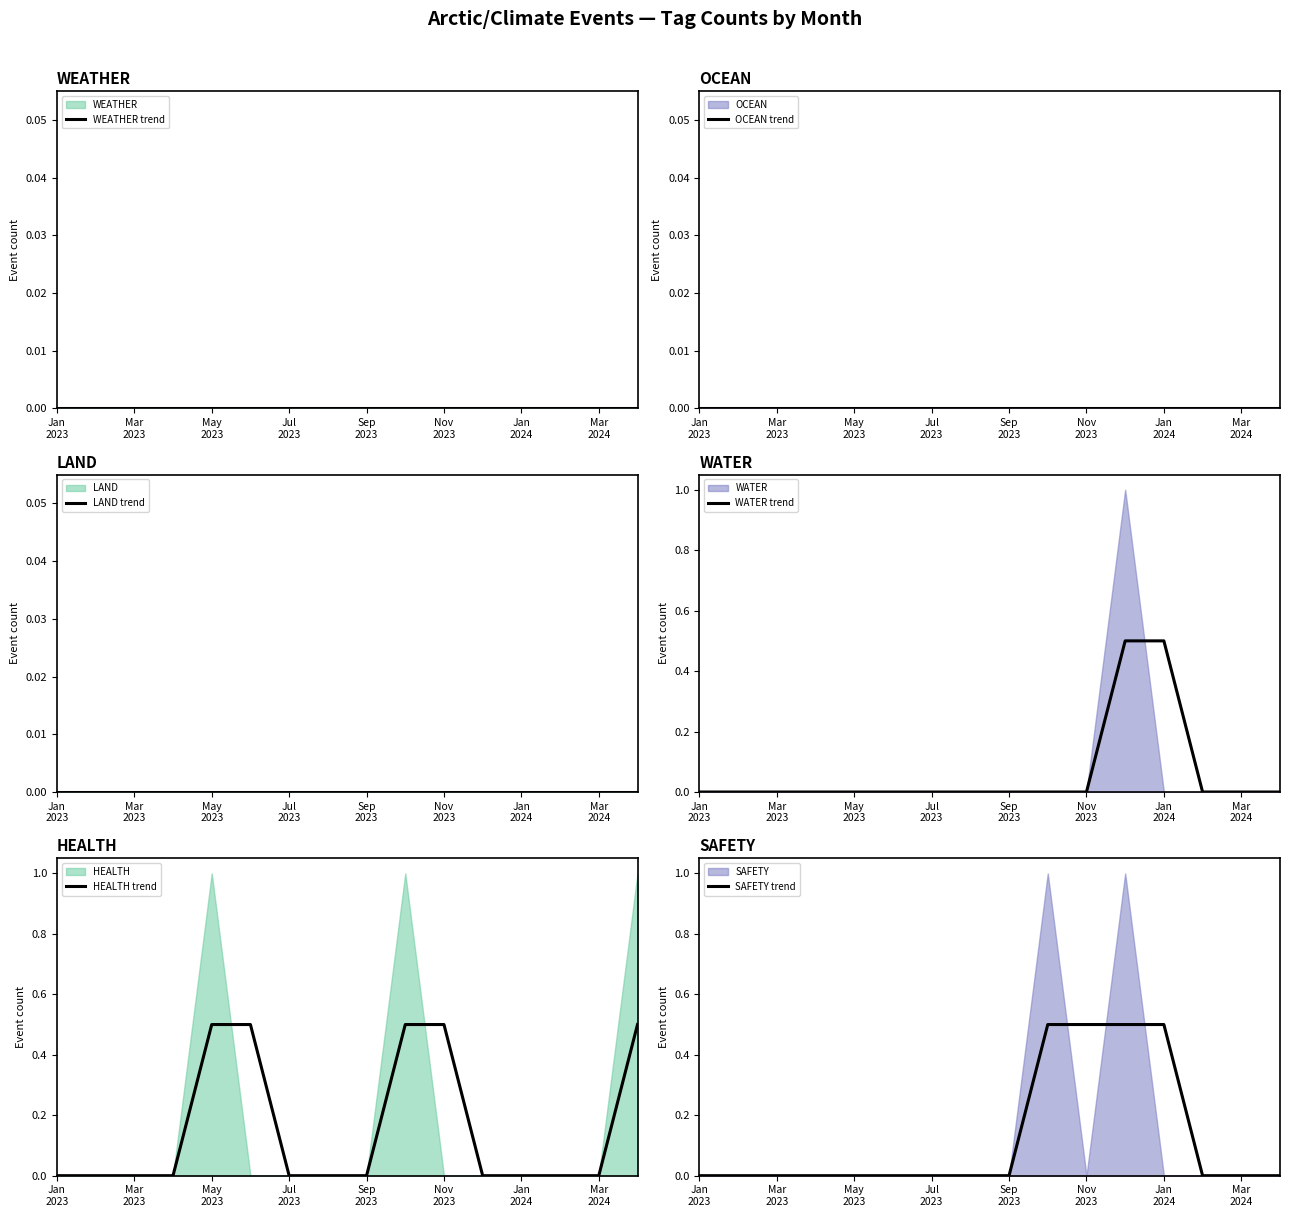

True or false: HEALTH trend has a value of 0.0 at 13.

True